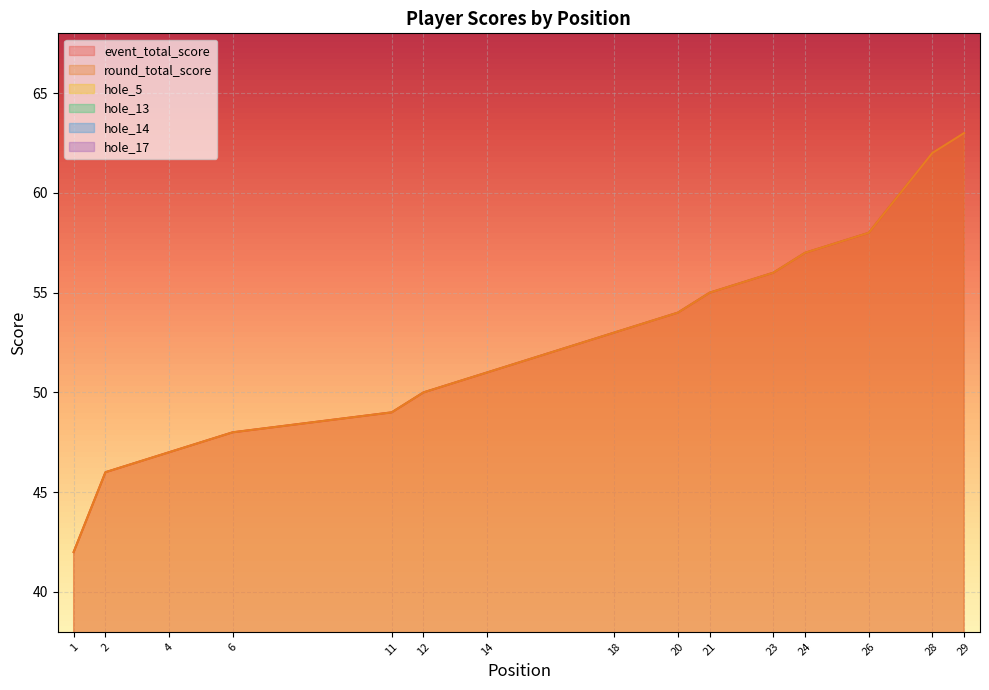

List the series in order of their peak value, highest first.

event_total_score, round_total_score, hole_5, hole_13, hole_14, hole_17